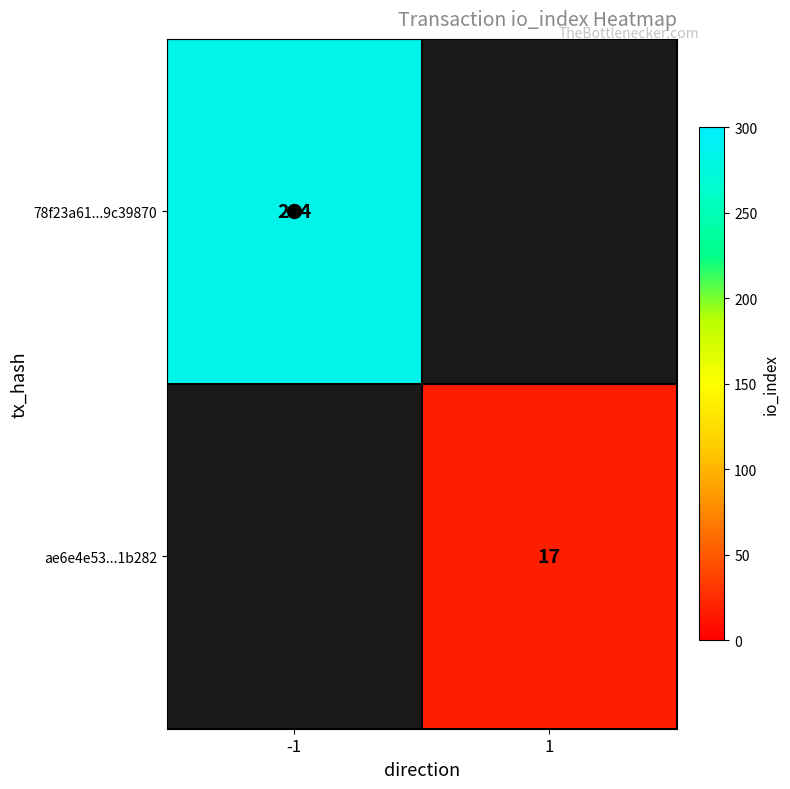

The ae6e4e53...1b282 series shows 17.0 at 1. True or false?

True